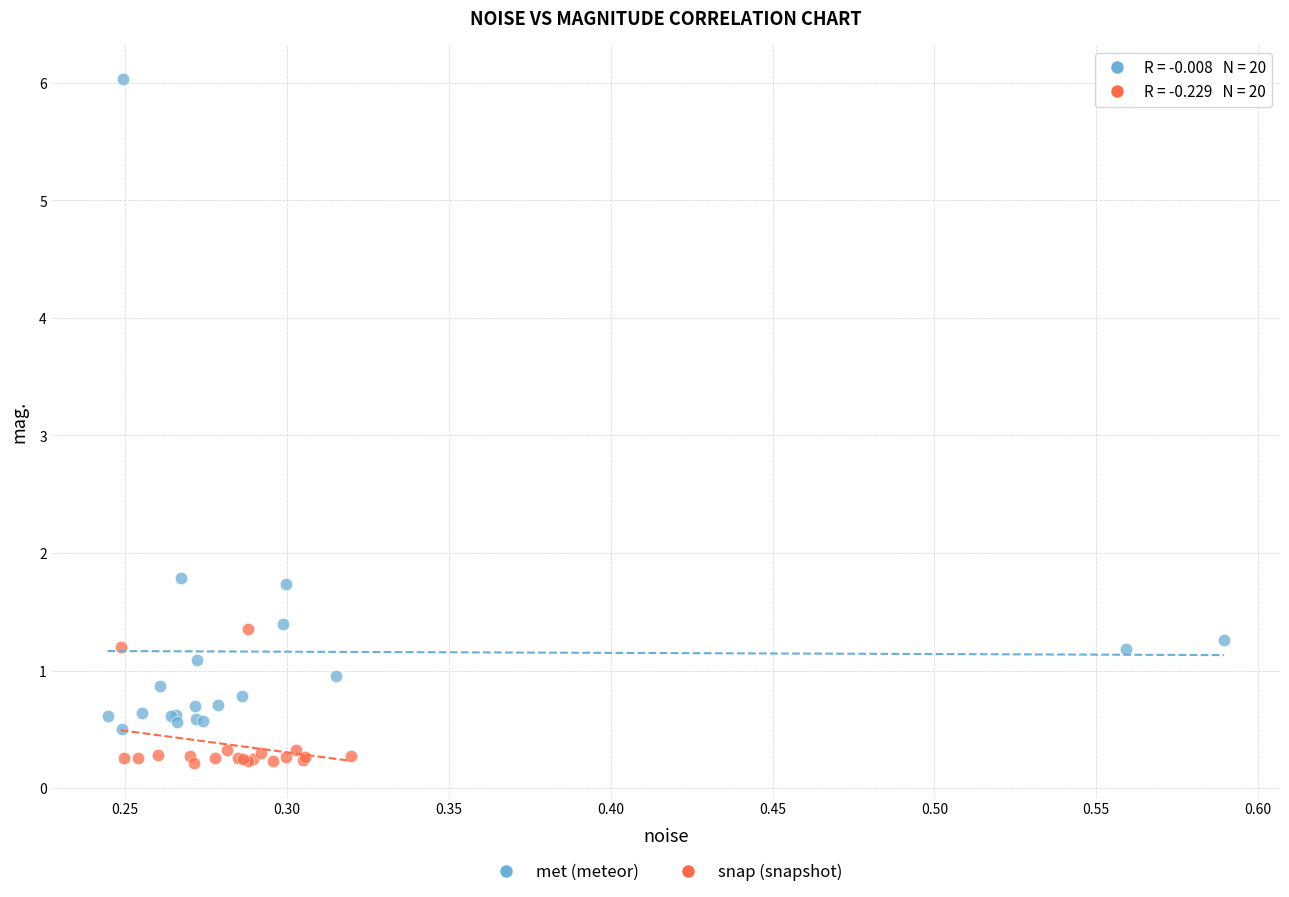

Which series reaches the minimum Y coordinate?

snap (snapshot)